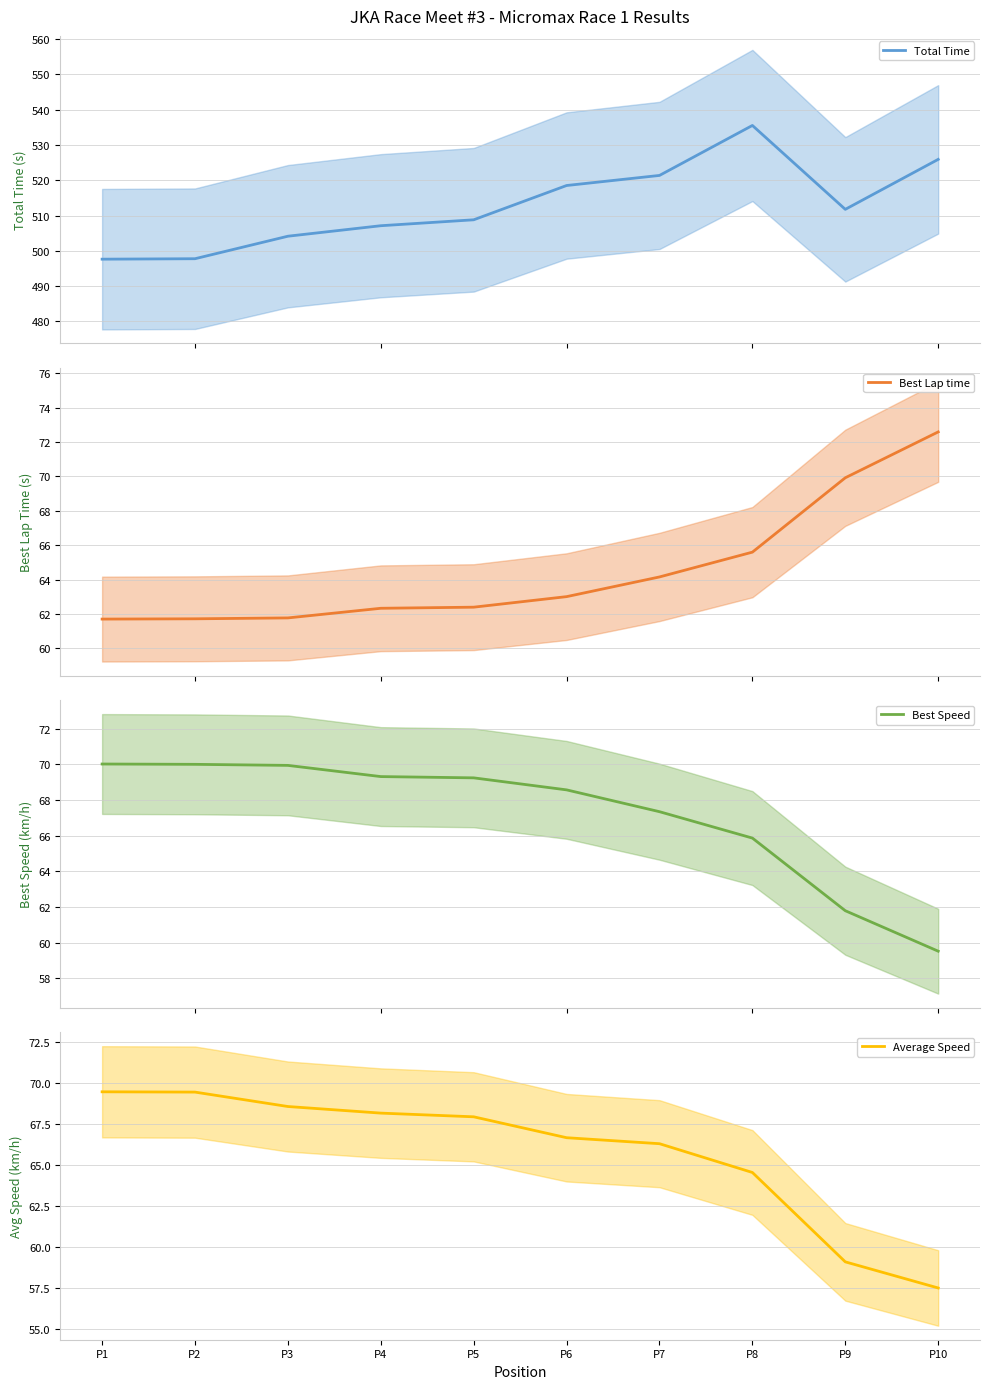

Reading left to right, what are all the values shown in this chart?

Total Time: 497.7	497.8	504.2	507.1	508.8	518.5	521.4	535.6	511.8	525.9
Best Lap time: 61.7	61.7	61.8	62.3	62.4	63.0	64.1	65.6	69.9	72.6
Best Speed: 70.0	70.0	69.9	69.3	69.2	68.6	67.3	65.9	61.8	59.5
Average Speed: 69.4	69.4	68.5	68.1	67.9	66.6	66.3	64.5	59.1	57.5